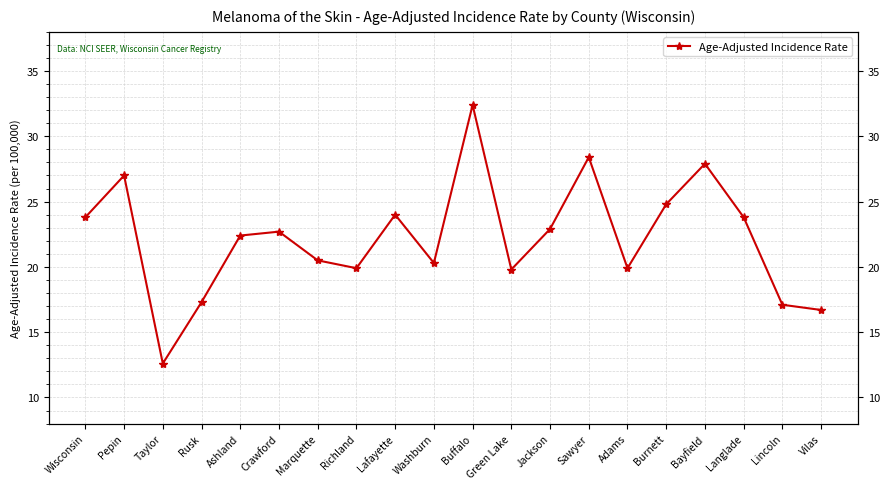

Rank the categories by value from highest to lowest.

Buffalo, Sawyer, Bayfield, Pepin, Burnett, Lafayette, Wisconsin, Langlade, Jackson, Crawford, Ashland, Marquette, Washburn, Richland, Adams, Green Lake, Rusk, Lincoln, Vilas, Taylor